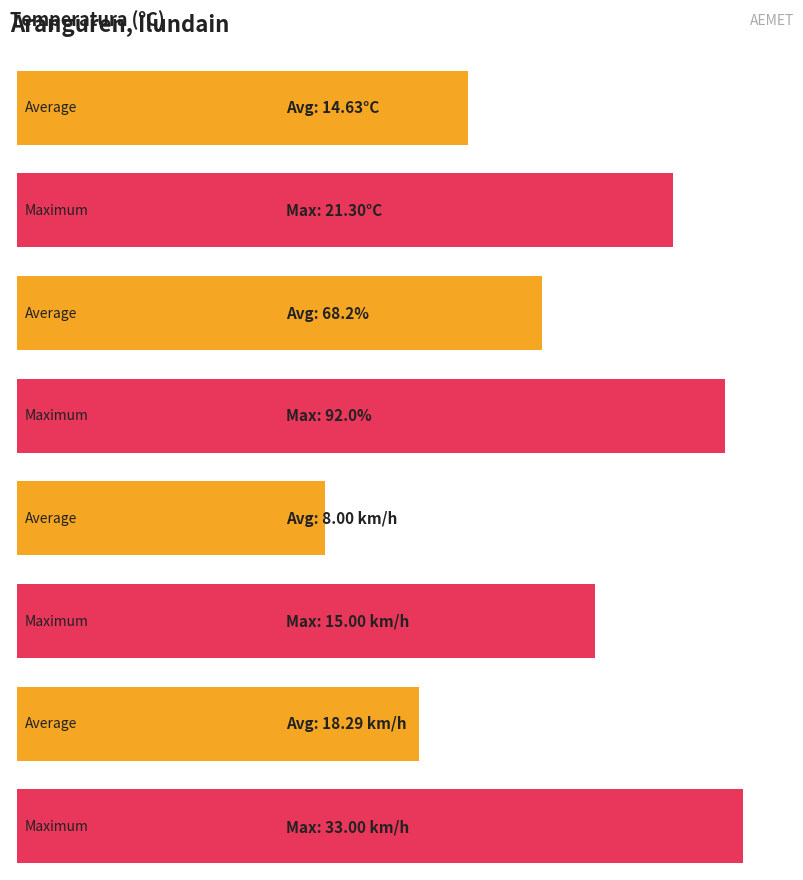

What are all the series names shown in the legend?

Temperatura (ºC), Humedad (%), Velocidad del viento (km/h), Racha (km/h)